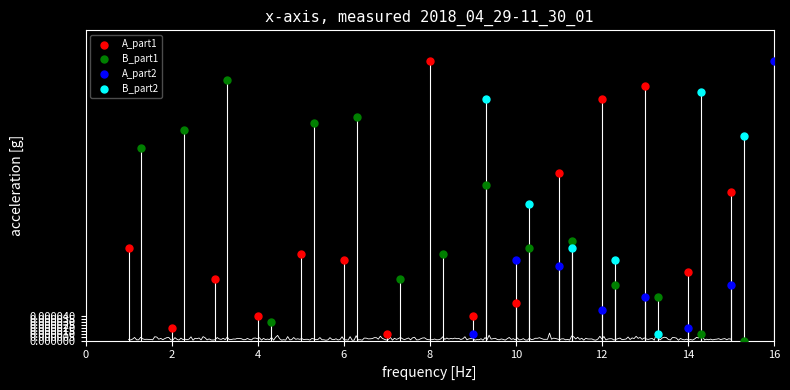

What are all the series names shown in the legend?

A_part1, B_part1, A_part2, B_part2